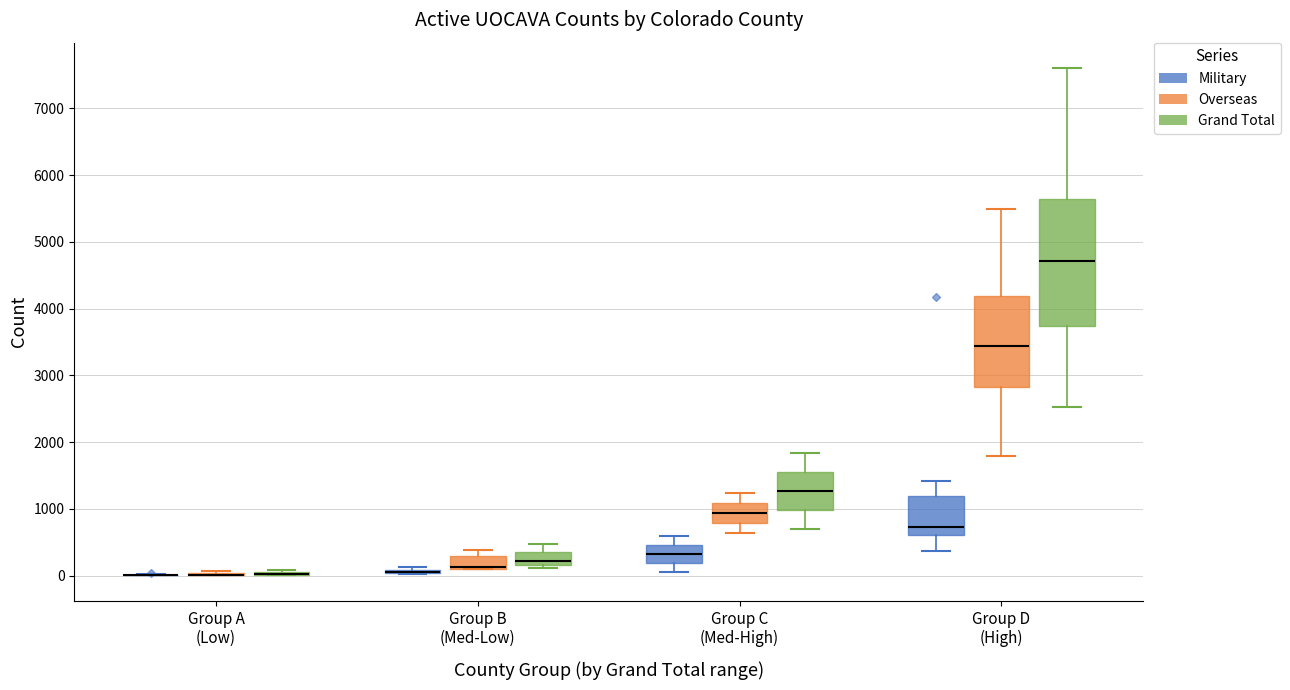

Where does the lower whisker of the box for Group C (Med-High) (Overseas) end on the y-axis? The values are not printed on the chart, so give them approximately, as read against the axis.

600